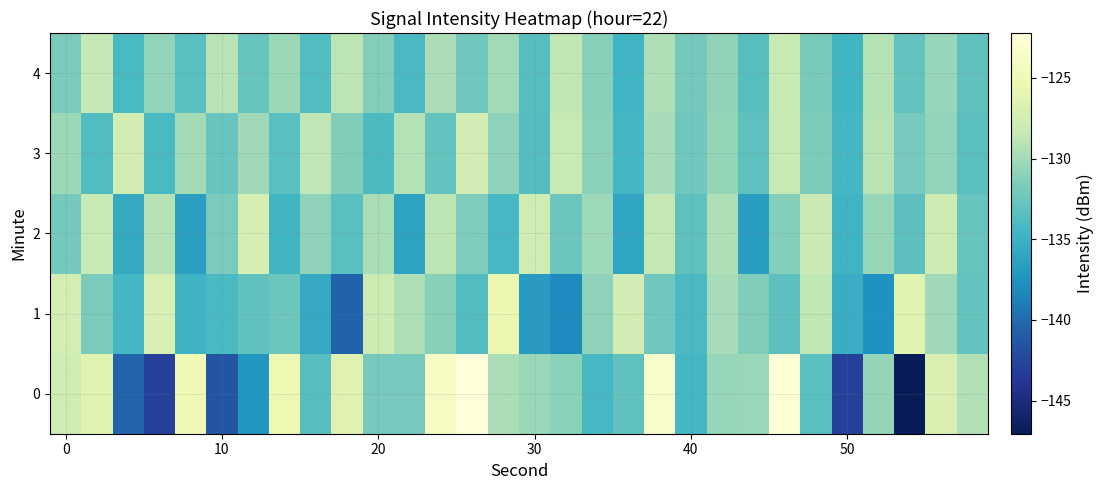

Rank the series by their maximum value, from highest to lowest.

0, 1, 2, 3, 4